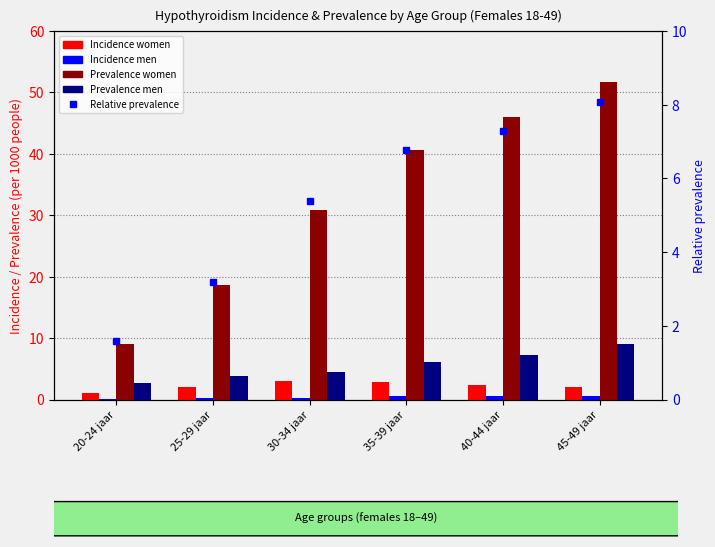

What is the sum of the Prevalence women values at 40-44 jaar and 30-34 jaar?

76.8